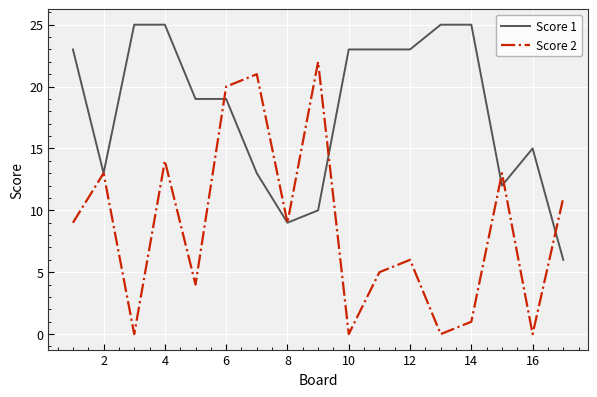

After their last crossing, which series has the higher values: Score 1 or Score 2?

Score 2